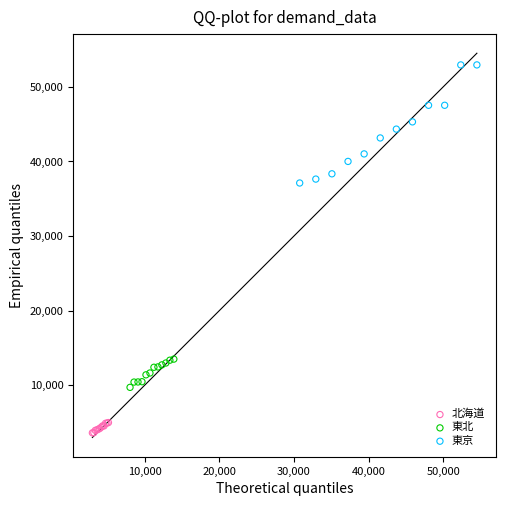

Which series contains the highest Y value?

東京